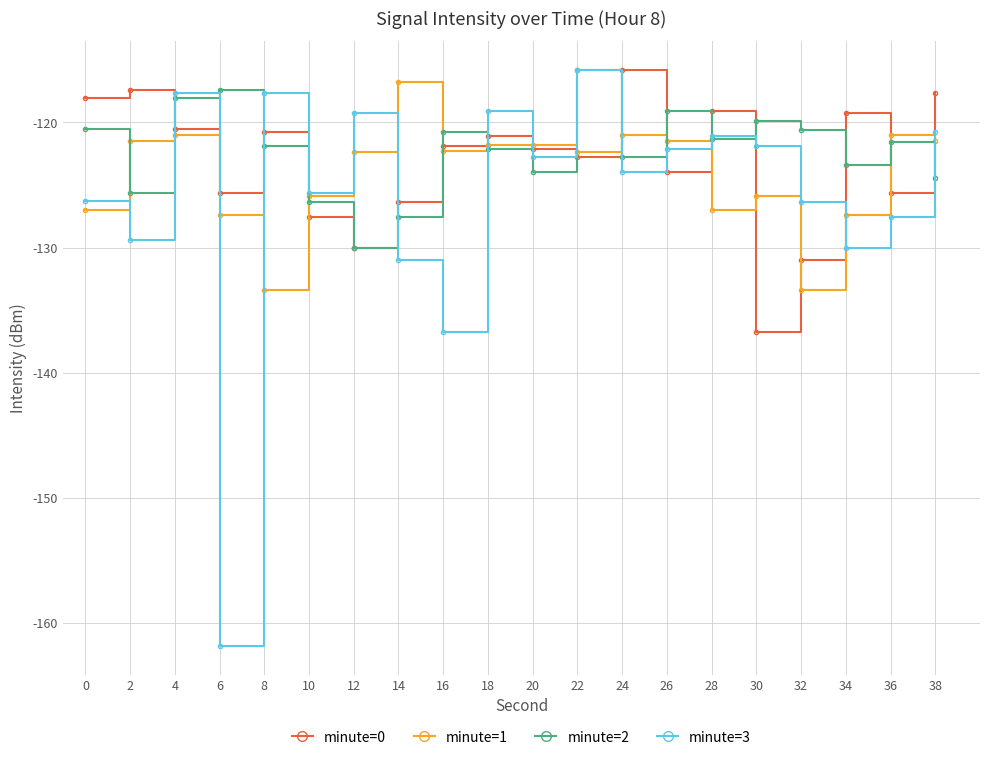

True or false: minute=0 has a value of -119.1 at 28.

True